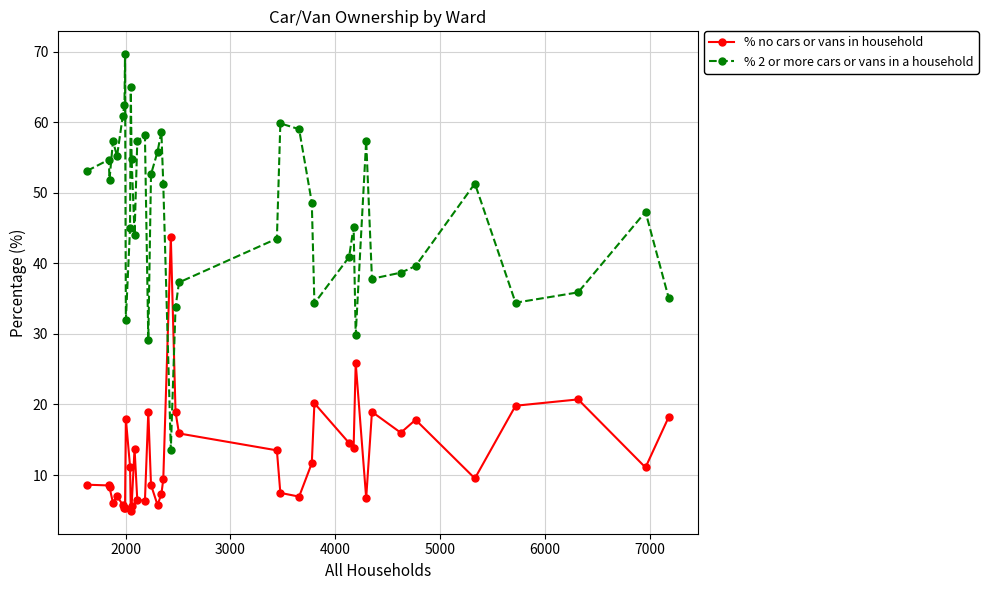

What is the lowest value of the % 2 or more cars or vans in a household series?

13.6